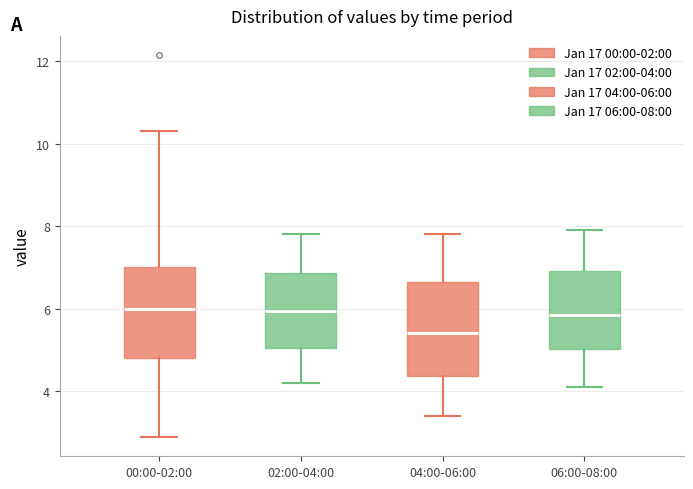

Reading left to right, transcribe this box plot: for each box, give where its median line is, the range the box spans, and where its two whiskers end, as read against the y-axis. The values are not printed on the chart, so give them approximately, as read against the axis.

00:00-02:00: median 6.0, box 4.8 to 7.0, whiskers 2.8 to 10.4
02:00-04:00: median 6.0, box 5.0 to 6.8, whiskers 4.2 to 7.8
04:00-06:00: median 5.4, box 4.4 to 6.6, whiskers 3.4 to 7.8
06:00-08:00: median 5.8, box 5.0 to 7.0, whiskers 4.2 to 8.0